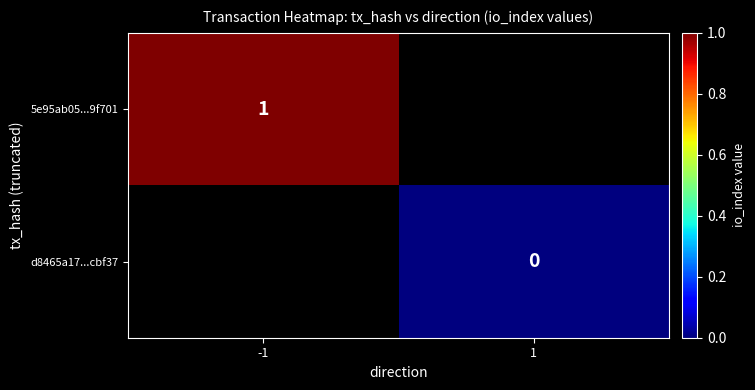

Is it true that 5e95ab05...9f701 equals 1 at -1?

True